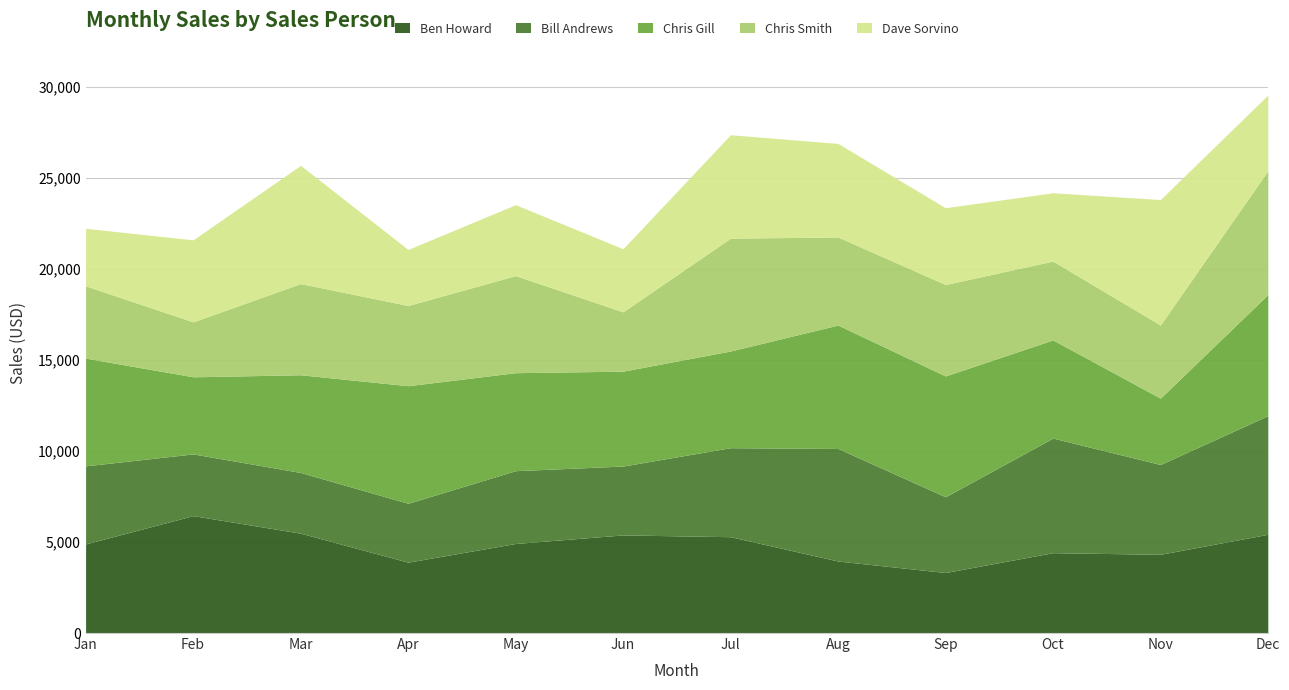

What is the total value across all series at Jun?

21103